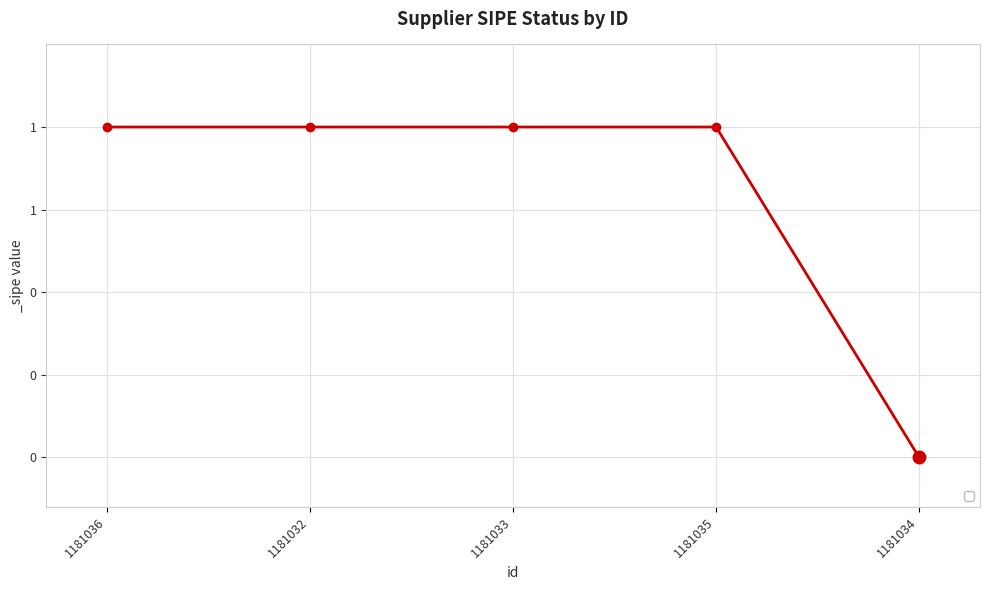

Which category has the highest value across all series?

1181036